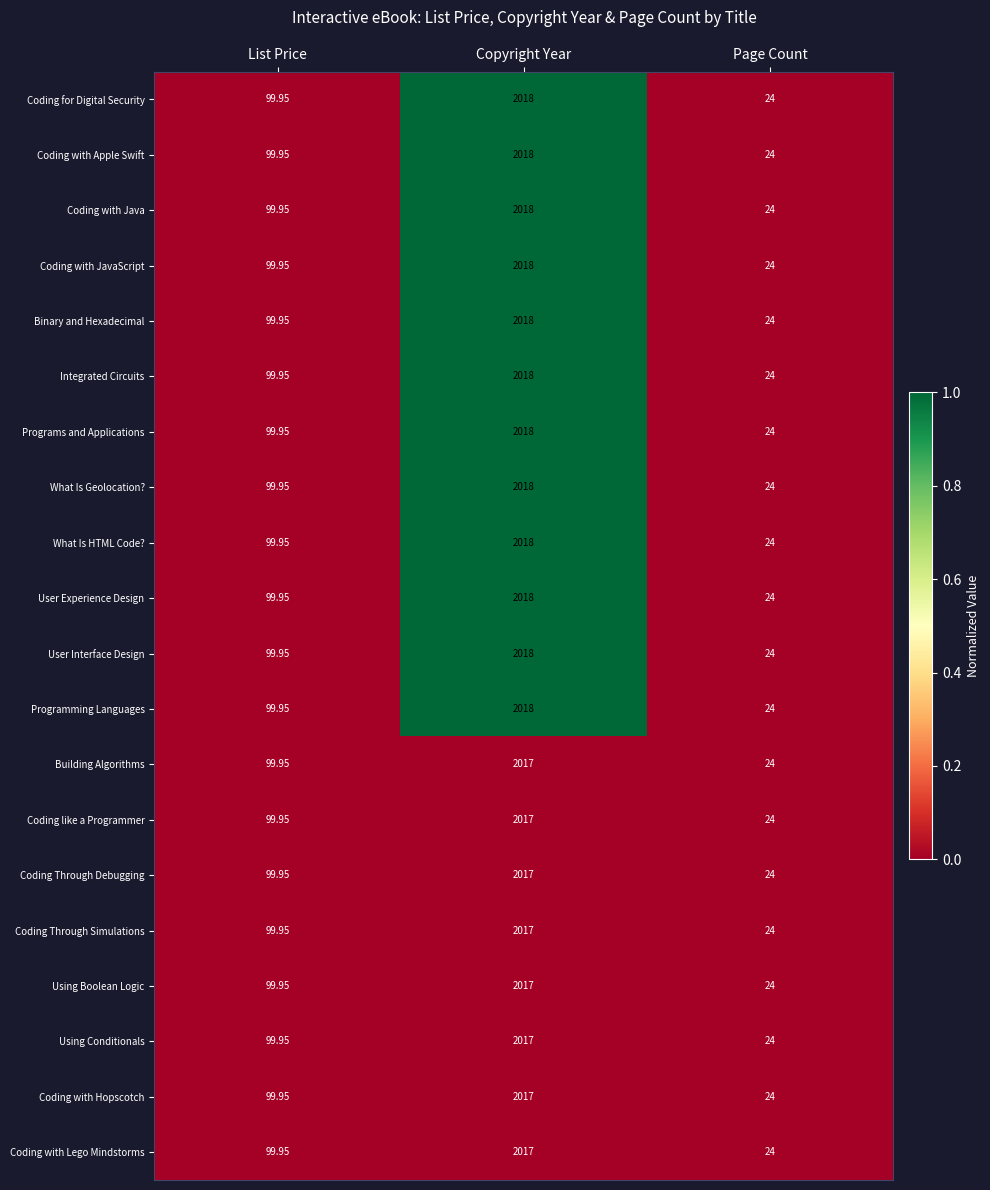

At which label does Programming Languages reach its minimum?

Page Count